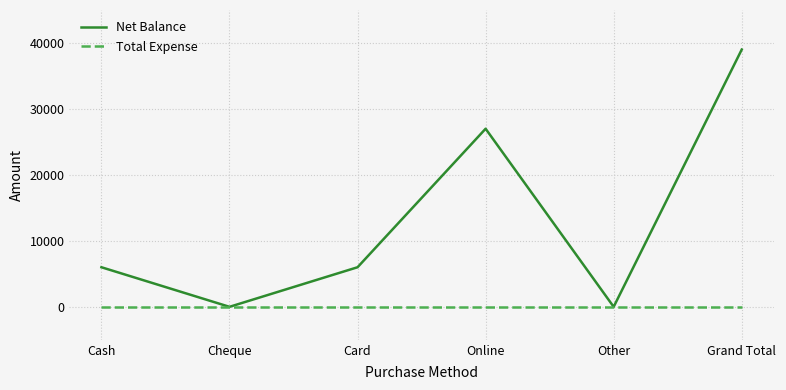

How many lines are shown in the chart?

2